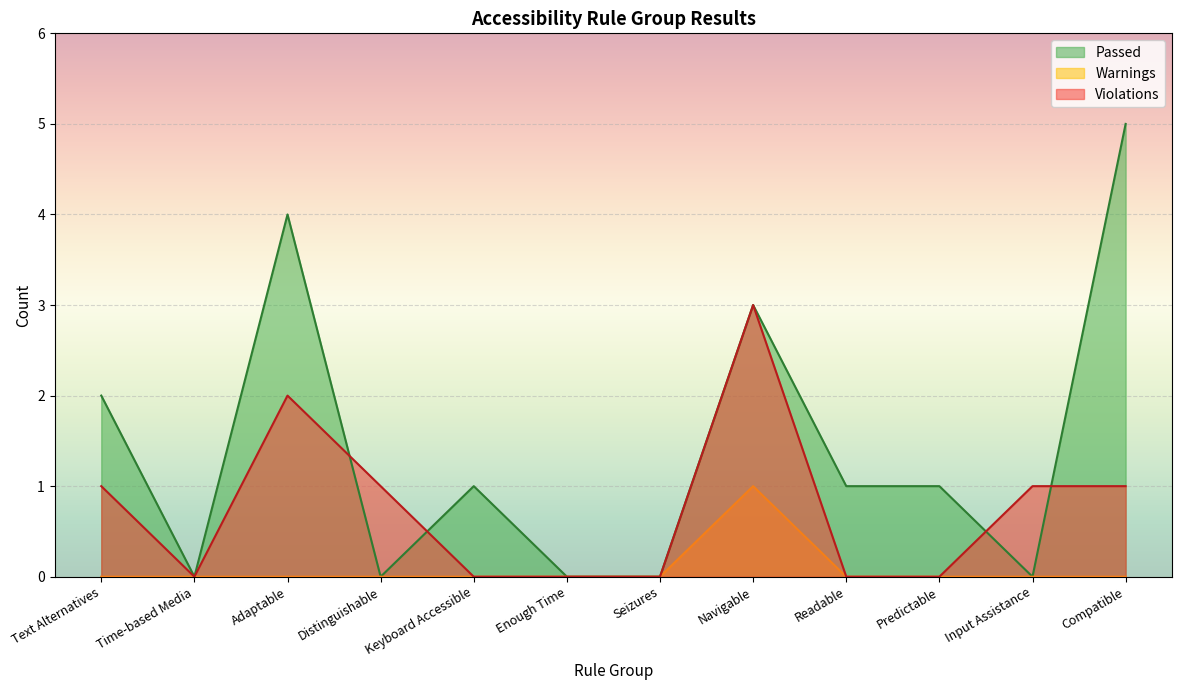

The Violations series shows 1 at Compatible. True or false?

True